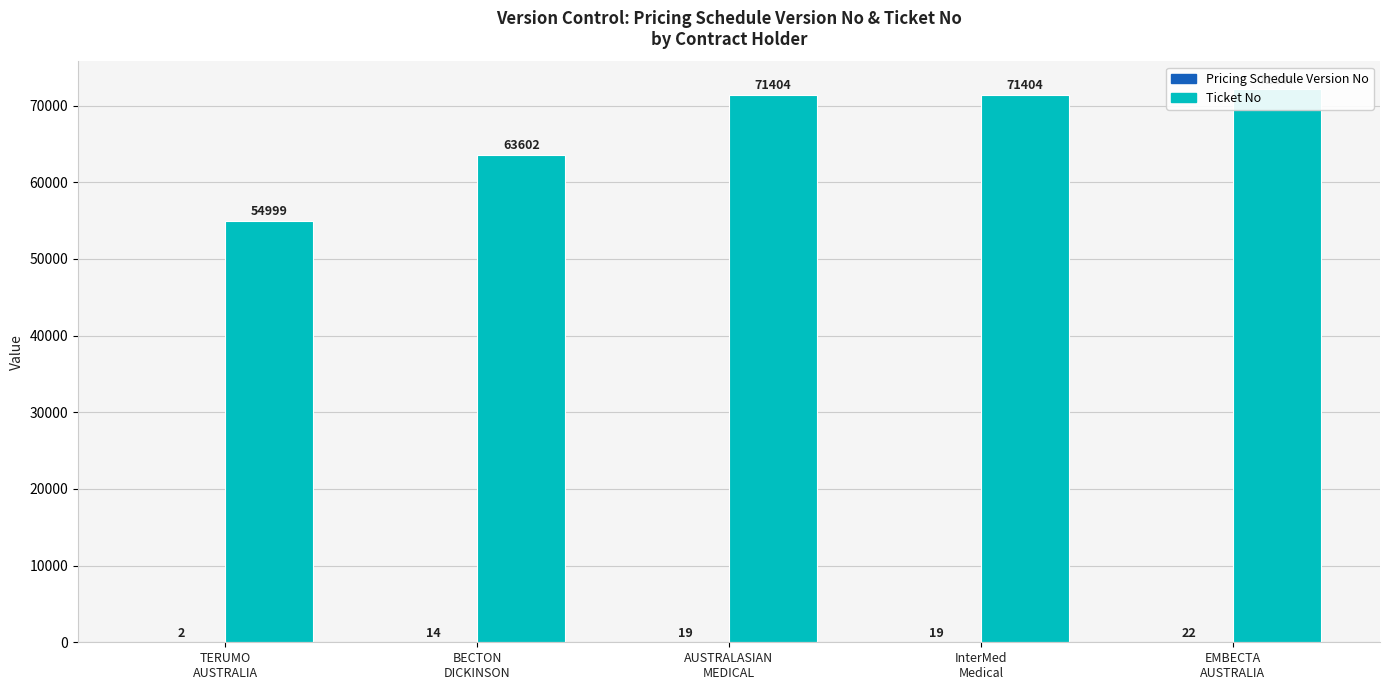

Rank the series by their average value, from highest to lowest.

Ticket No, Pricing Schedule Version No